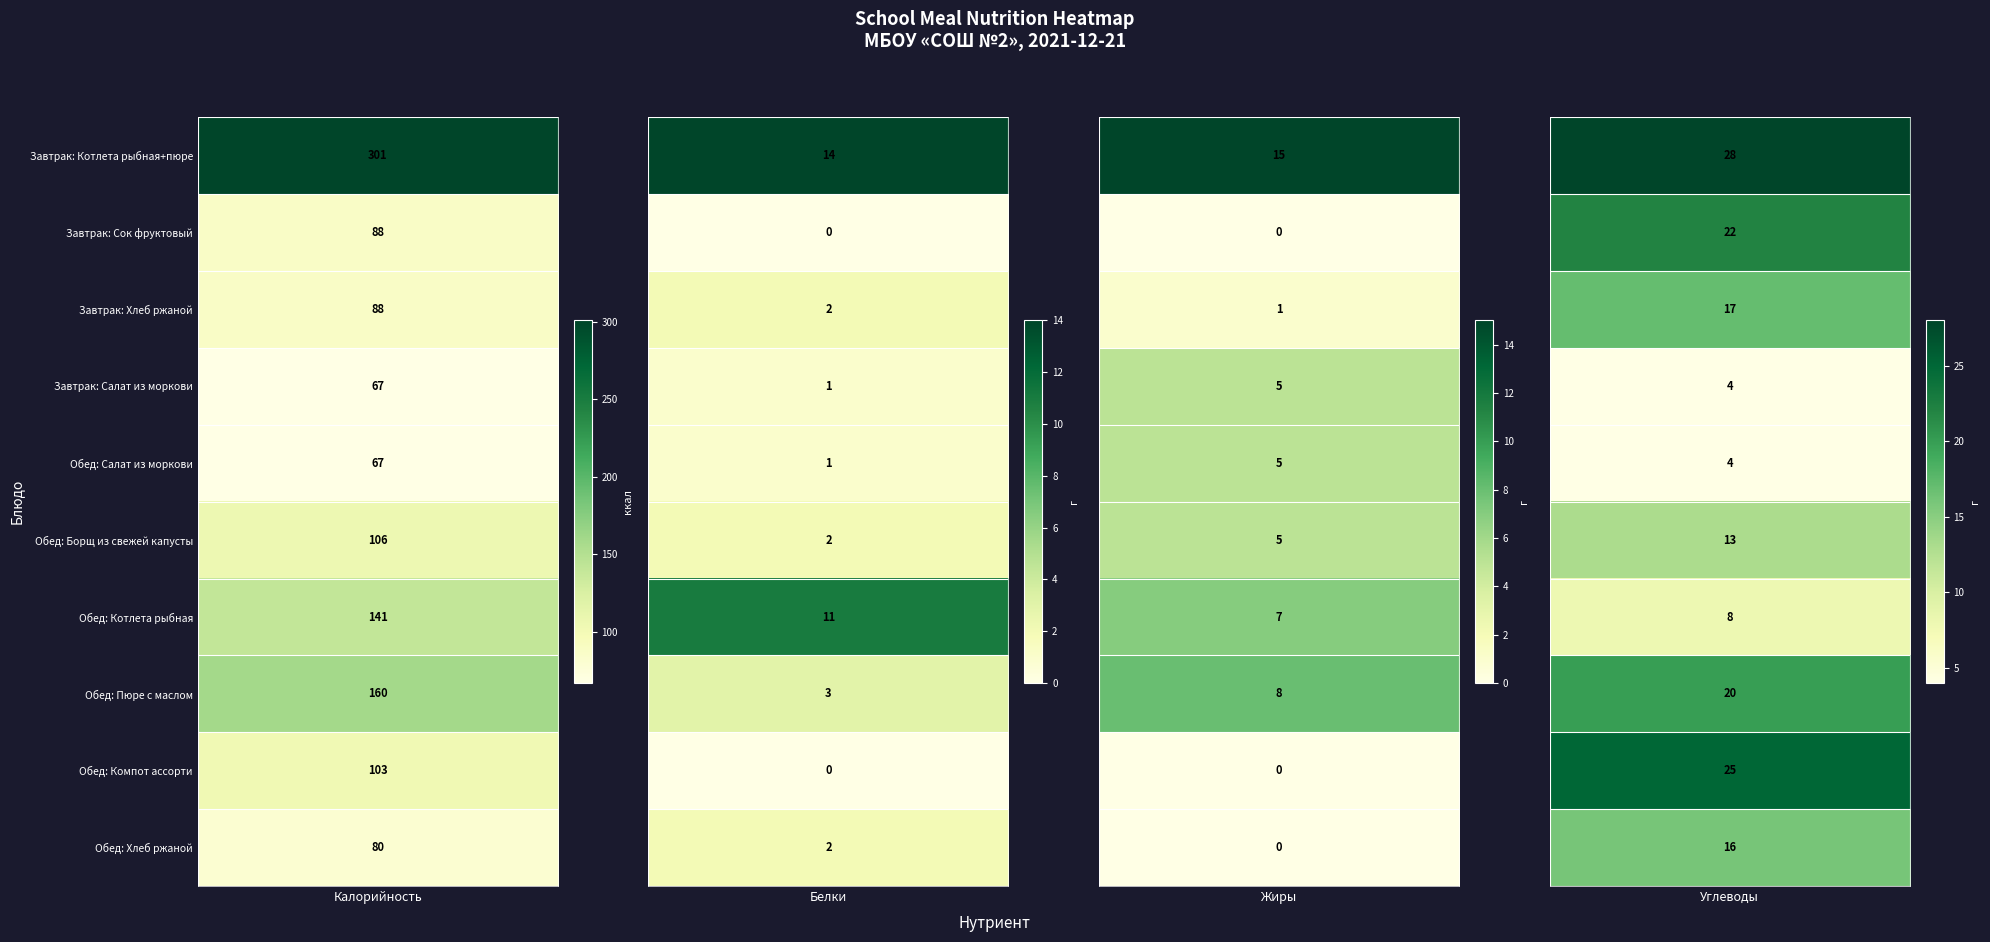

The value of Обед: Хлеб ржаной at Завтрак: Котлета рыбная+пюре is 132. True or false?

False